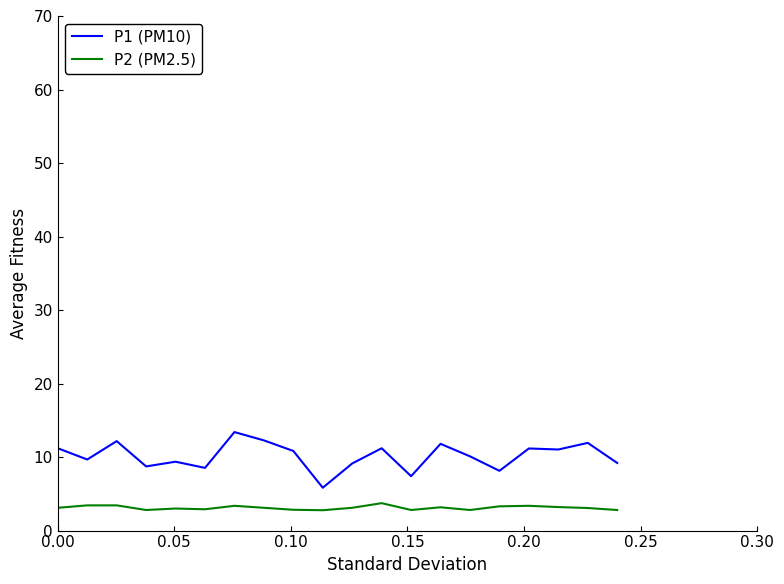

True or false: P1 (PM10) and P2 (PM2.5) cross at least once.

False